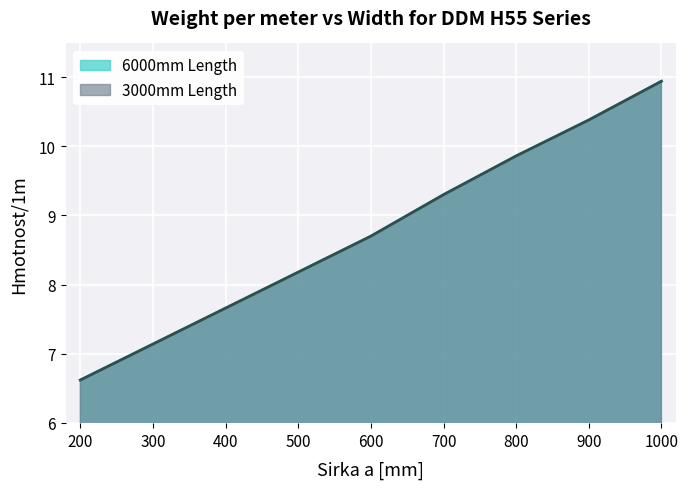

What is the sum of the 6000mm Length values at 200 and 900?

17.0